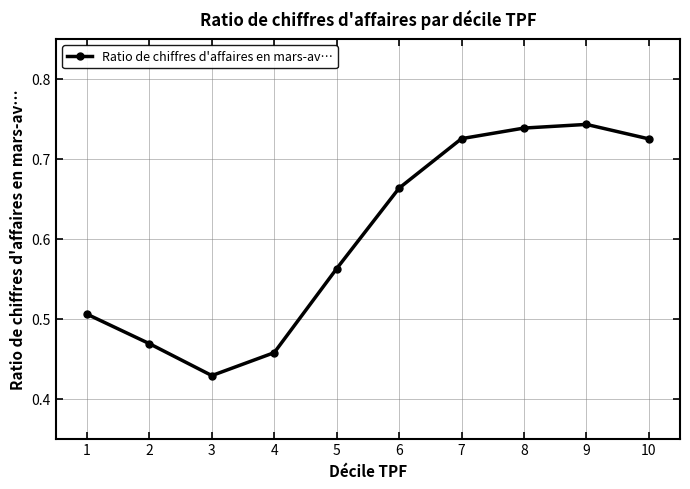

True or false: the data has more than 2 interior local peaks.

False